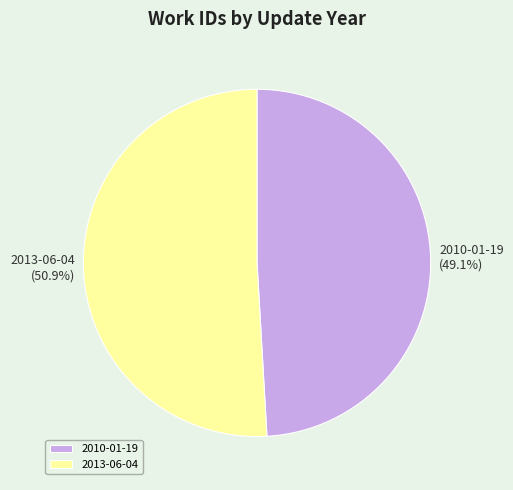

Rank the categories by value from highest to lowest.

2013-06-04, 2010-01-19